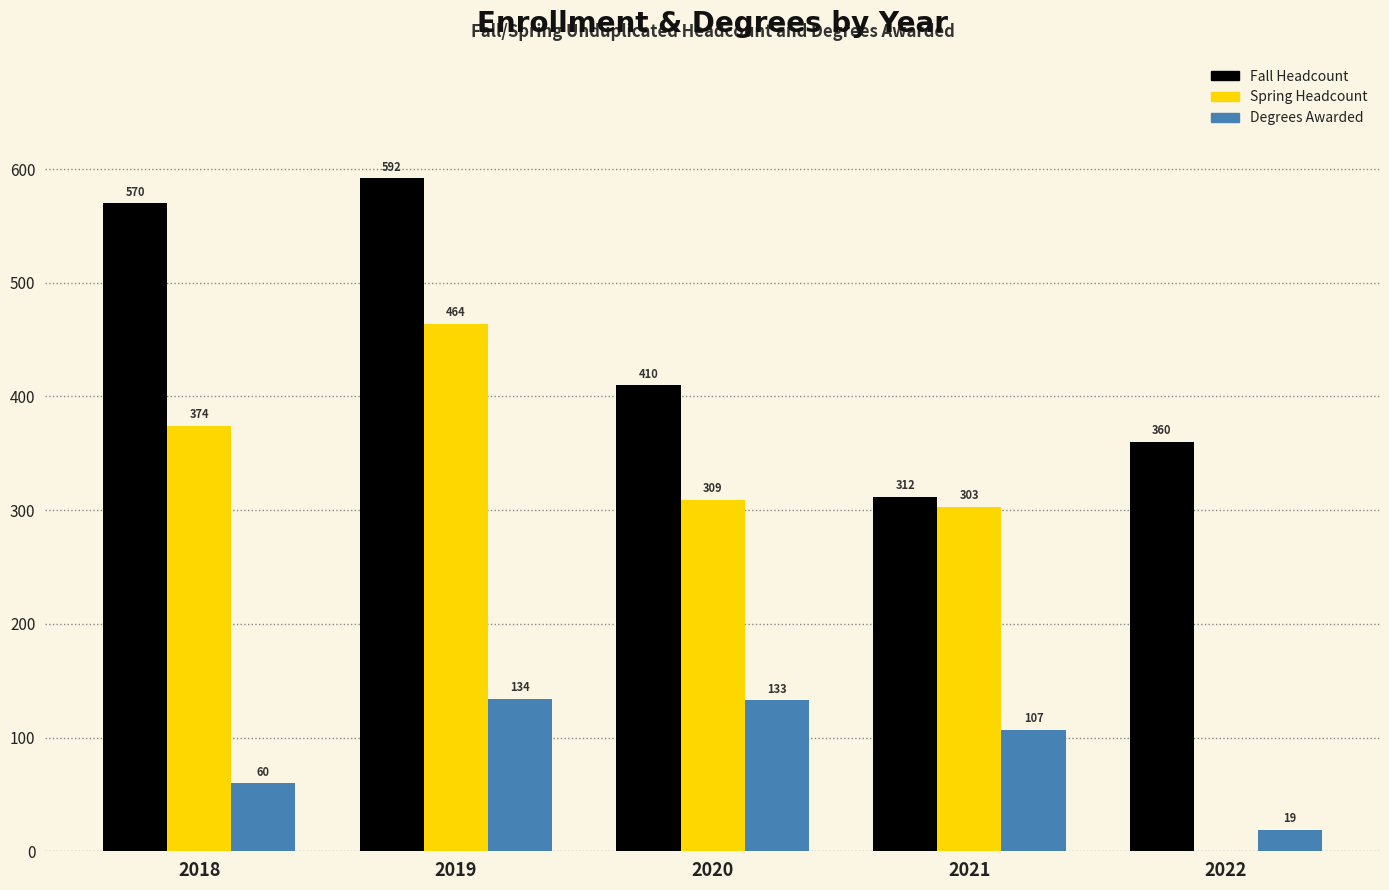

Reading left to right, what are all the values shown in this chart?

Fall Headcount: 2018=570	2019=592	2020=410	2021=312	2022=360
Spring Headcount: 2018=374	2019=464	2020=309	2021=303	2022=0
Degrees Awarded: 2018=60	2019=134	2020=133	2021=107	2022=19